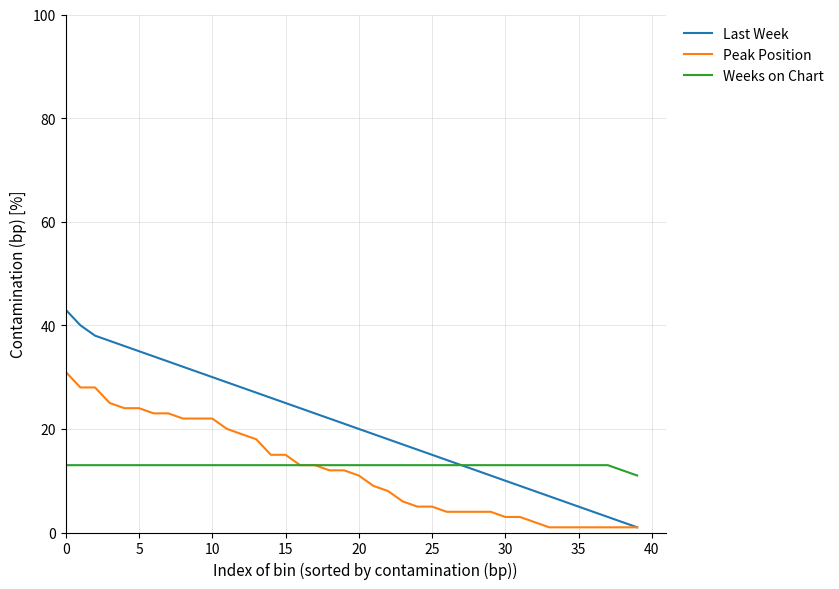

What is the maximum value for Weeks on Chart?

13